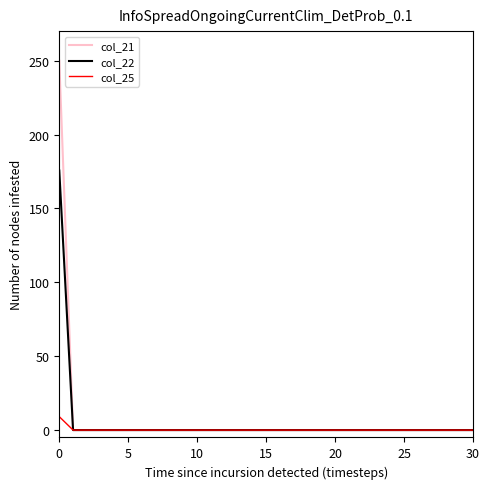

Rank the series by their maximum value, from highest to lowest.

col_21, col_22, col_25